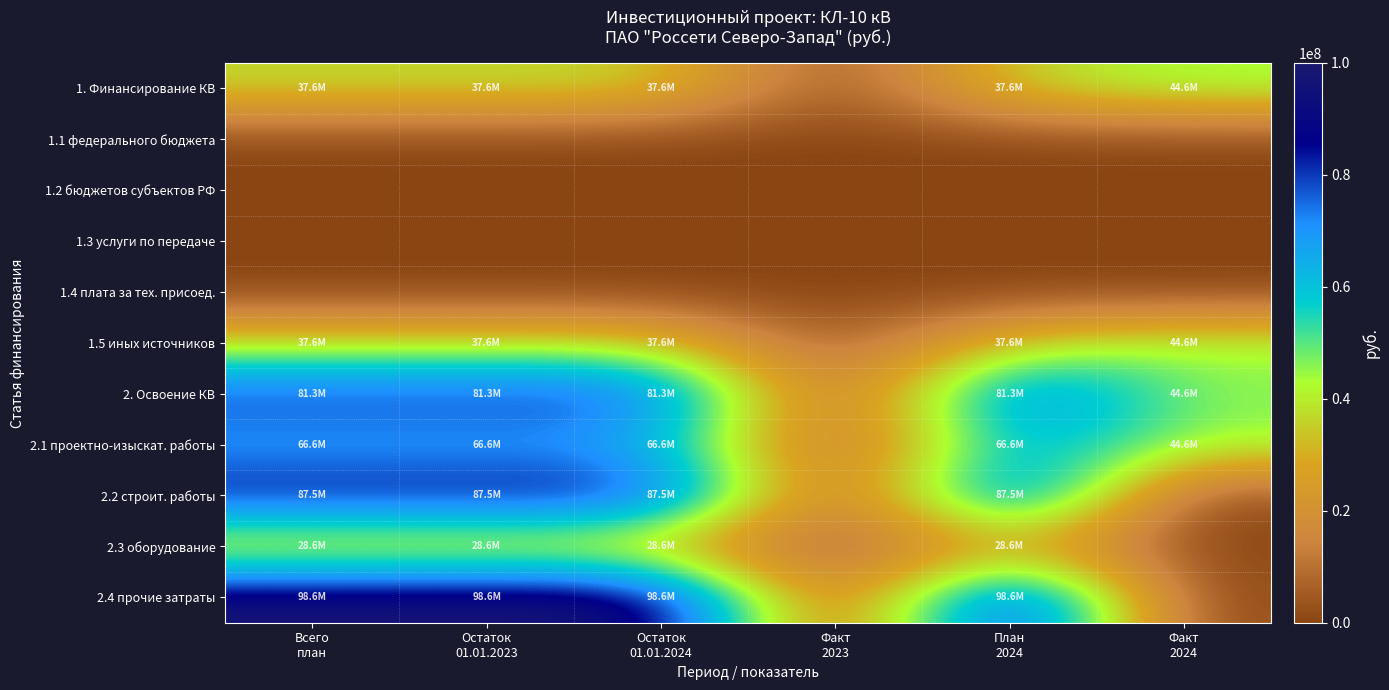

At Факт 2023, list the series in order from largest to smallest.

1. Финансирование КВ, 1.1 федерального бюджета, 1.2 бюджетов субъектов РФ, 1.3 услуги по передаче, 1.4 плата за тех. присоед., 1.5 иных источников, 2. Освоение КВ, 2.1 проектно-изыскат. работы, 2.2 строит. работы, 2.3 оборудование, 2.4 прочие затраты